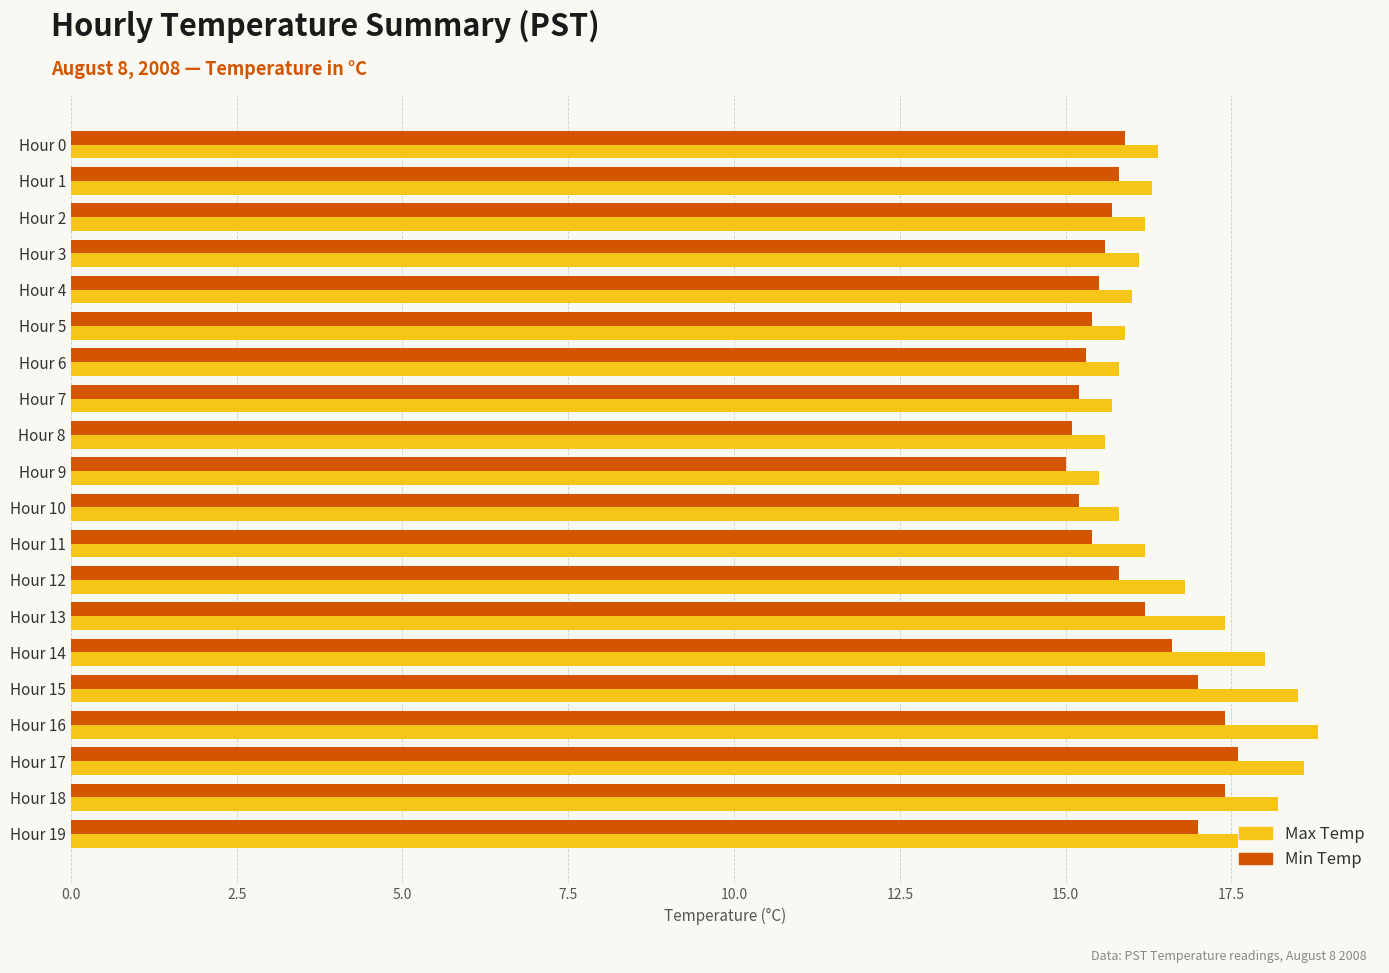

Is it true that Min Temp equals 28.0 at Hour 0?

False